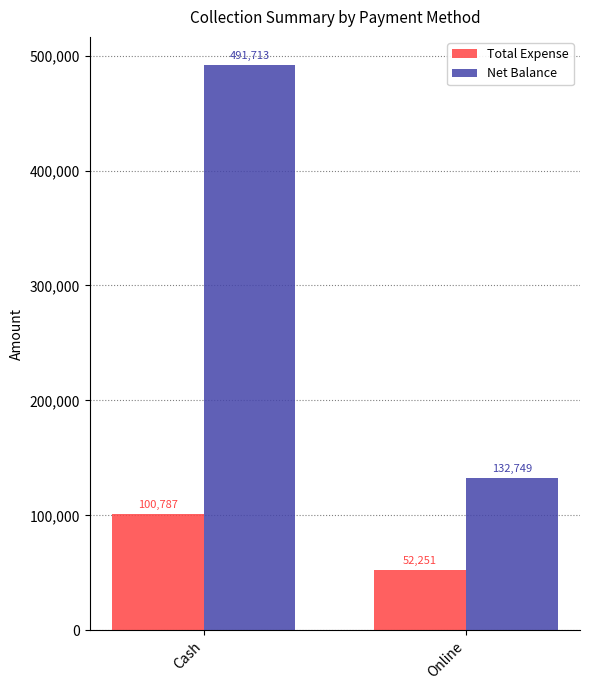

Between Cash and Online, which series saw the biggest shift?

Net Balance